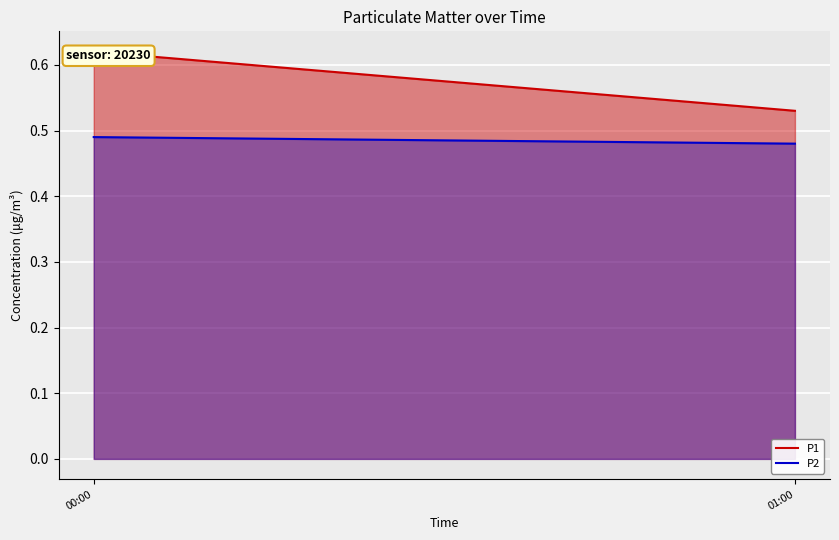

At which category does the chart reach its minimum across all series?

01:00